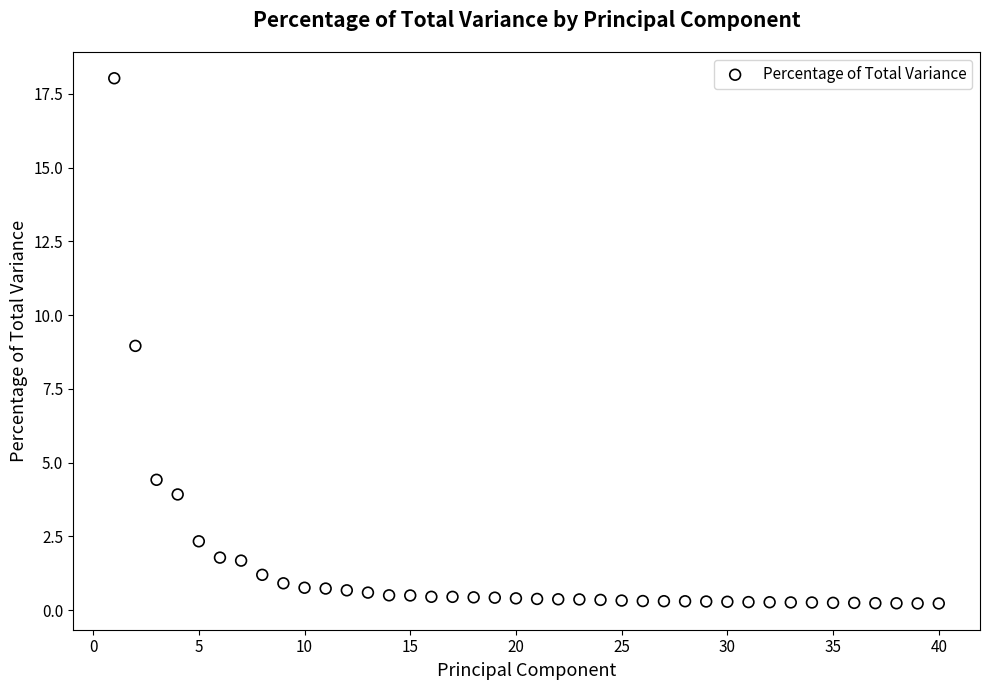

What is the range of Y values (max minus min)?

17.8